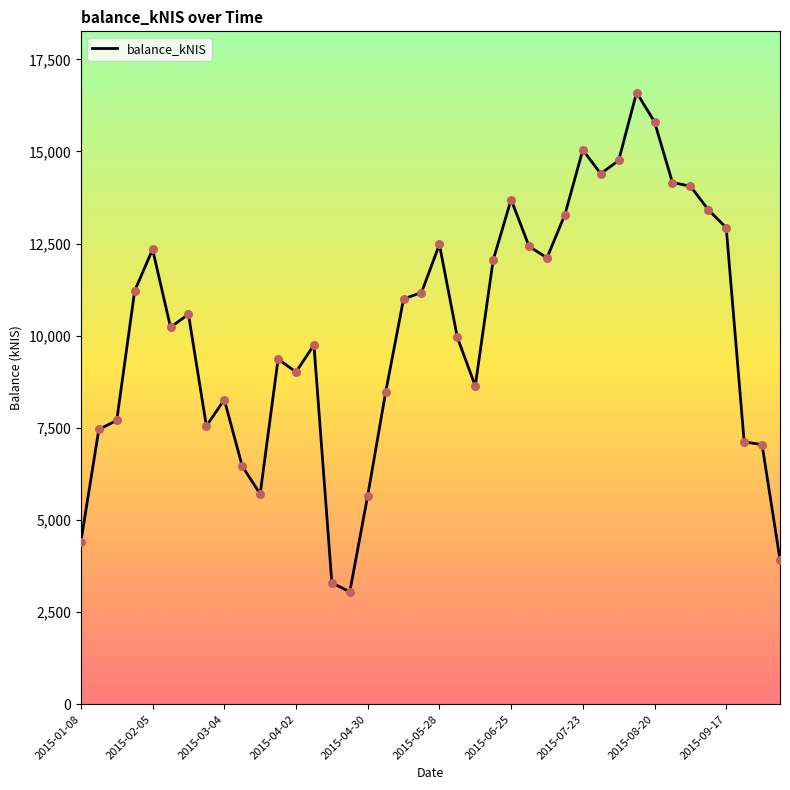

What is the maximum value shown in the chart?

16600.6